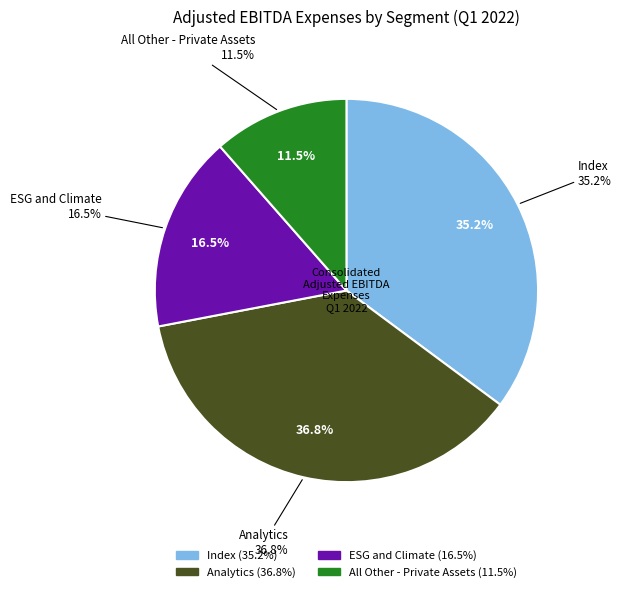

What is the change in value from Analytics to ESG and Climate?

-48971